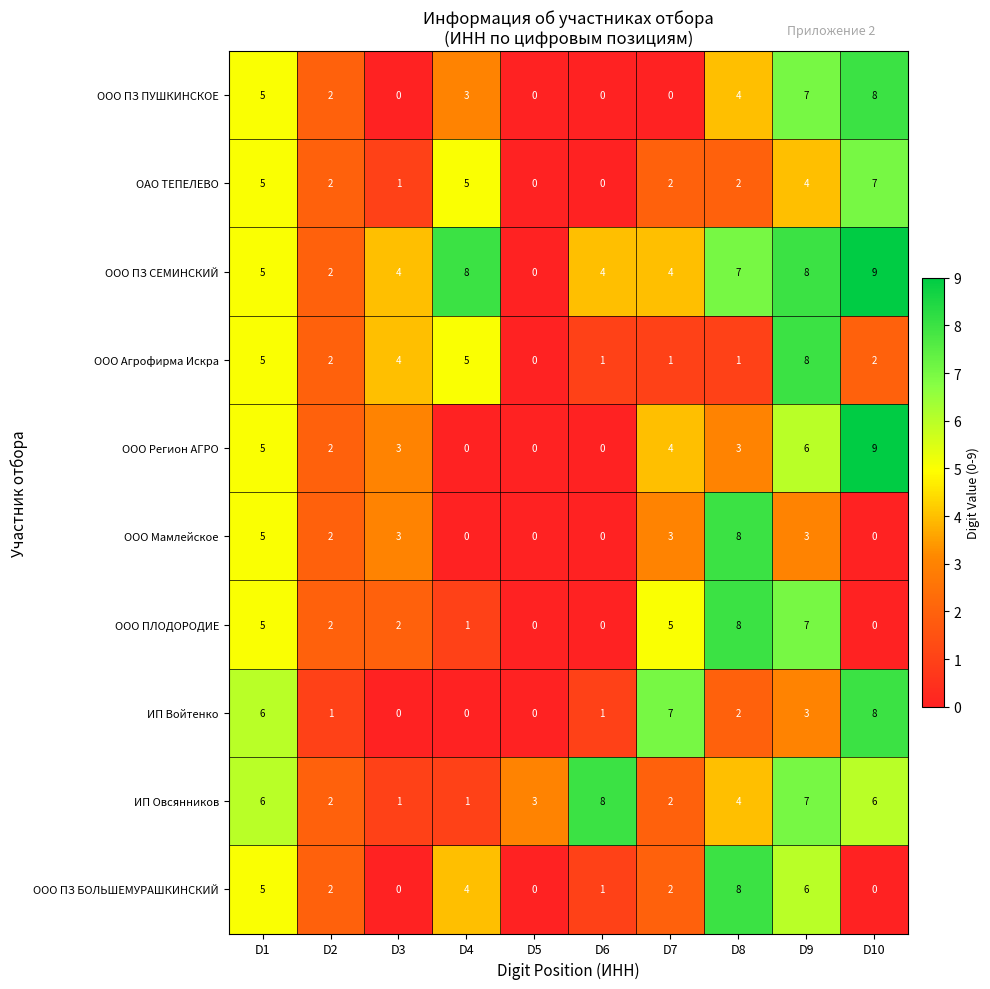

Which series changed the most between D2 and D4?

ООО ПЗ СЕМИНСКИЙ